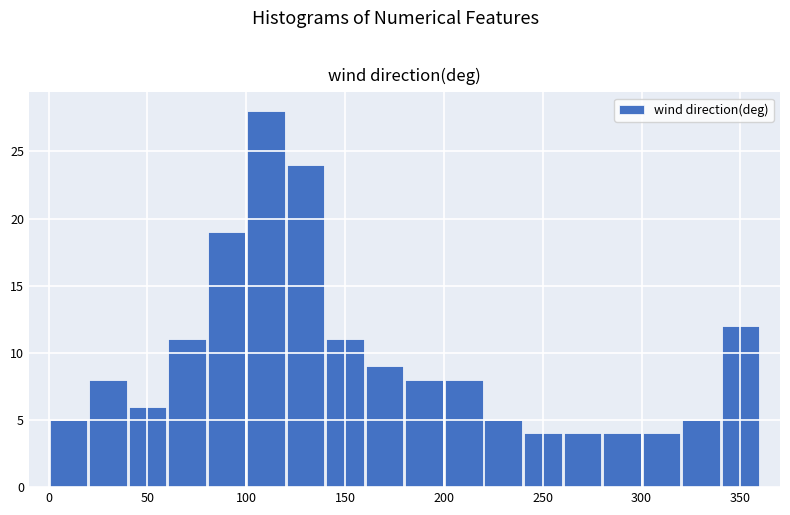

Reading left to right, transcribe this chart: for each bar, give the range it covers on the x-axis and its height. The values are not printed on the chart, so give them approximately, as read against the axis.

0 to 20: 5
20 to 40: 8
40 to 60: 6
60 to 80: 11
80 to 100: 19
100 to 120: 28
120 to 140: 24
140 to 160: 11
160 to 180: 9
180 to 200: 8
200 to 220: 8
220 to 240: 5
240 to 260: 4
260 to 280: 4
280 to 300: 4
300 to 320: 4
320 to 340: 5
340 to 360: 12